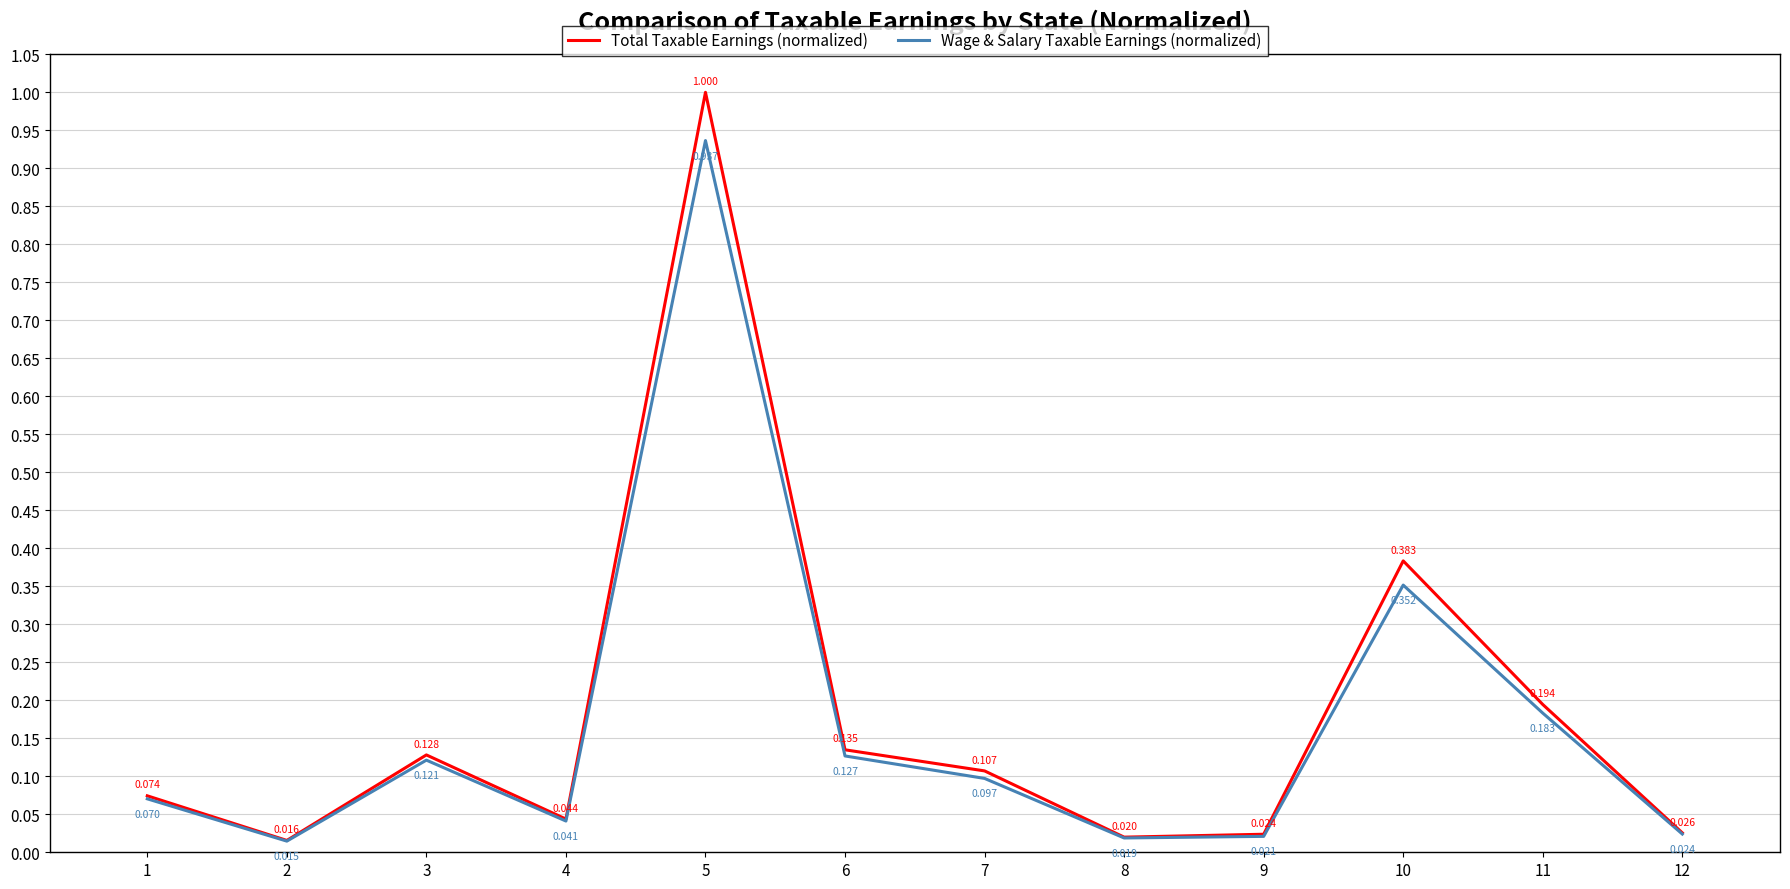

What are all the series names shown in the legend?

Total Taxable Earnings (normalized), Wage & Salary Taxable Earnings (normalized)